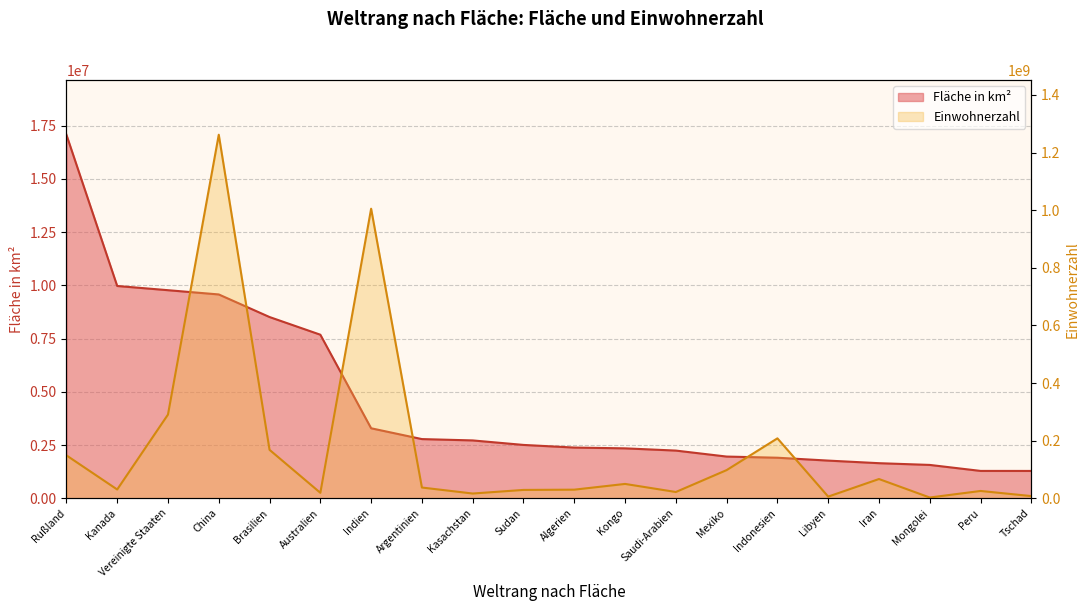

At which category does Einwohnerzahl reach its first local peak?

China